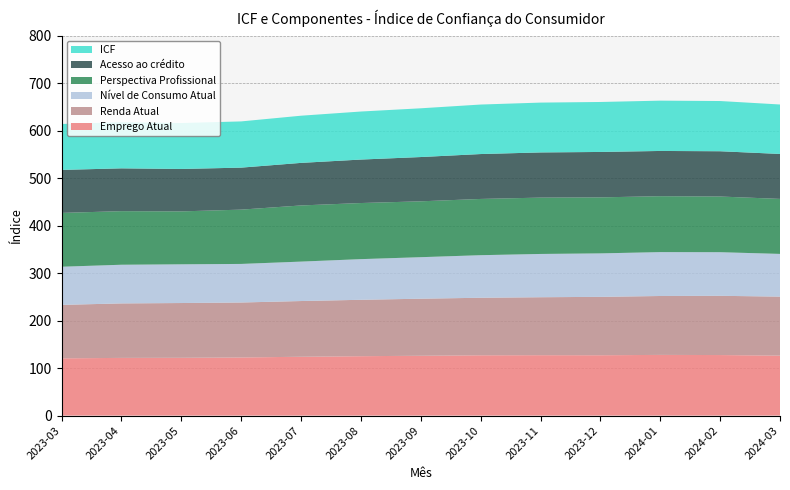

Reading left to right, list all the values displayed in this chart.

Emprego Atual: 120.5	121.4	121.6	122.3	123.8	125.0	125.9	126.9	127.1	127.0	127.7	127.4	126.2
Renda Atual: 112.5	114.7	115.3	115.7	117.3	118.7	120.1	121.1	122.0	122.9	124.0	124.7	124.2
Nível de Consumo Atual: 80.3	81.4	81.5	81.2	83.0	85.6	87.4	89.6	91.1	91.5	92.4	91.8	89.9
Perspectiva Profissional: 113.3	112.8	111.4	114.3	118.2	118.1	117.6	118.4	118.6	117.9	117.7	117.2	115.8
Acesso ao crédito: 90.5	90.1	89.3	88.4	89.6	91.5	93.2	94.5	95.1	95.6	95.2	95.3	94.6
ICF: 96.7	97.1	96.7	97.3	99.3	101.1	102.6	104.2	104.9	105.2	105.9	105.7	104.1